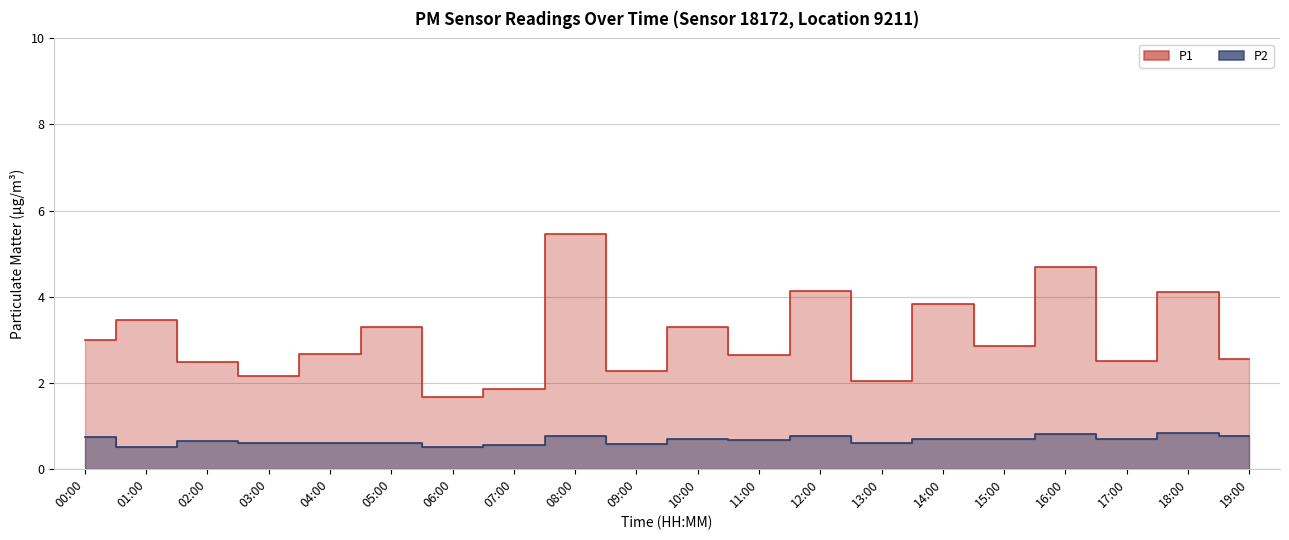

At 10:00, list the series in order from smallest to largest.

P2, P1